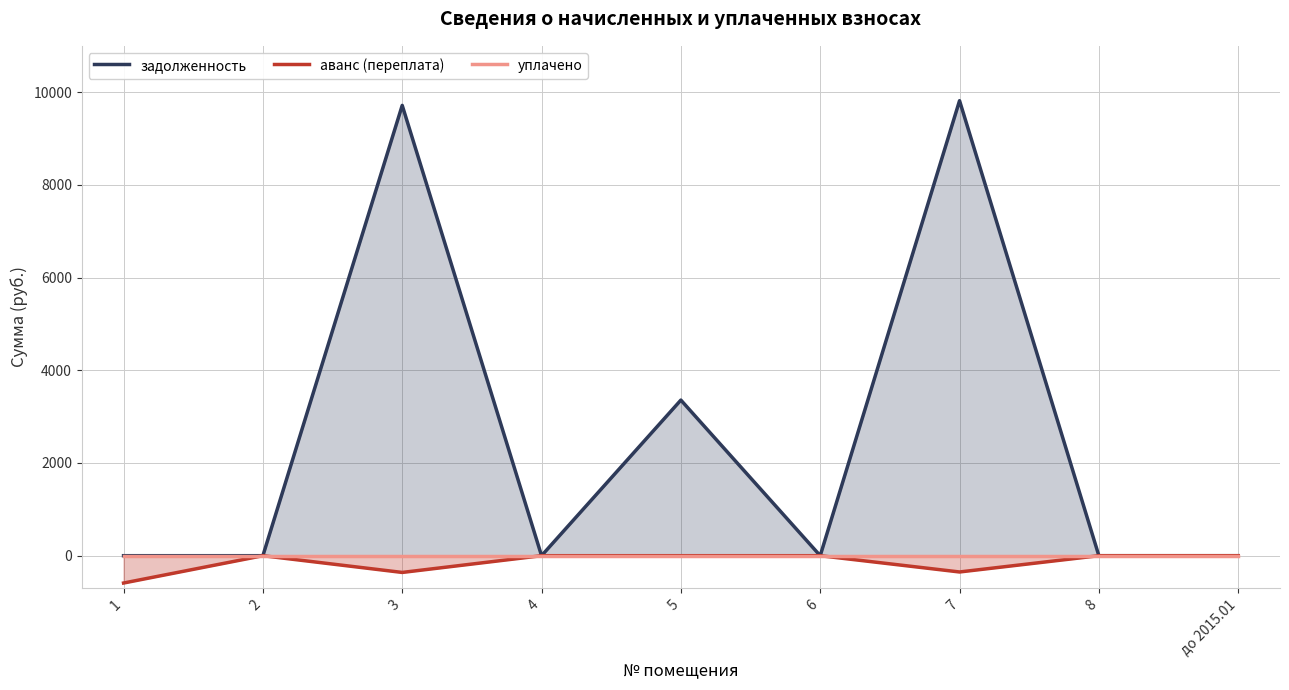

At 2, list the series in order from largest to smallest.

задолженность, аванс (переплата), уплачено